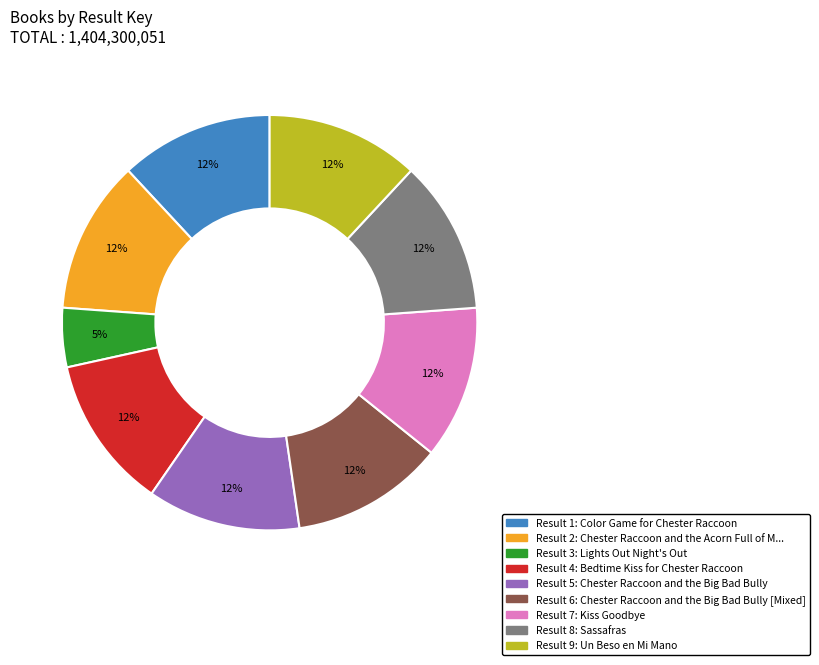

Is there any slice that represents more than half of the pie?

No